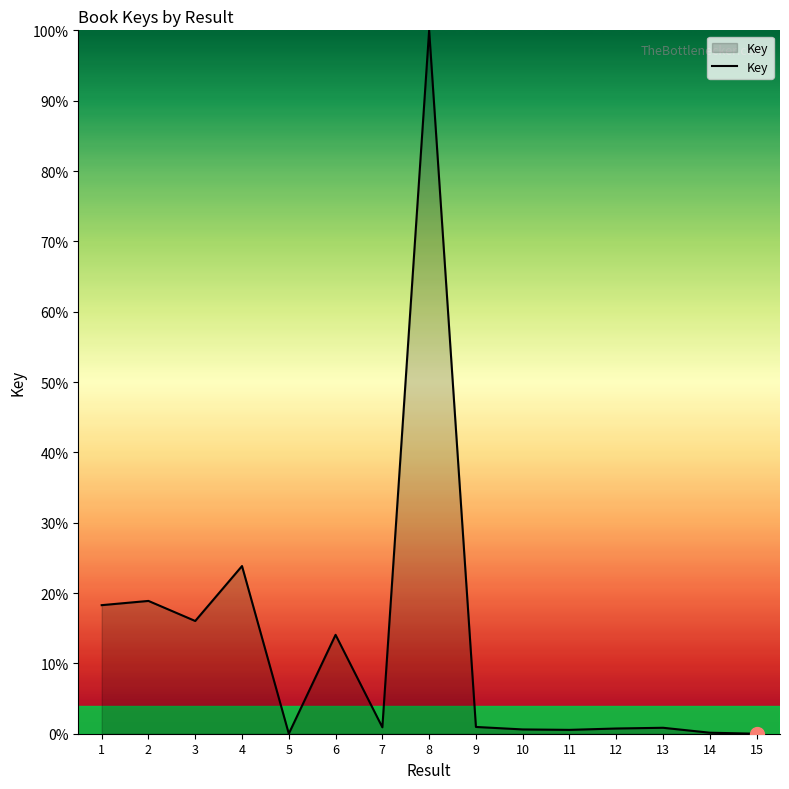

True or false: the data shows 0.0 at 5.

True